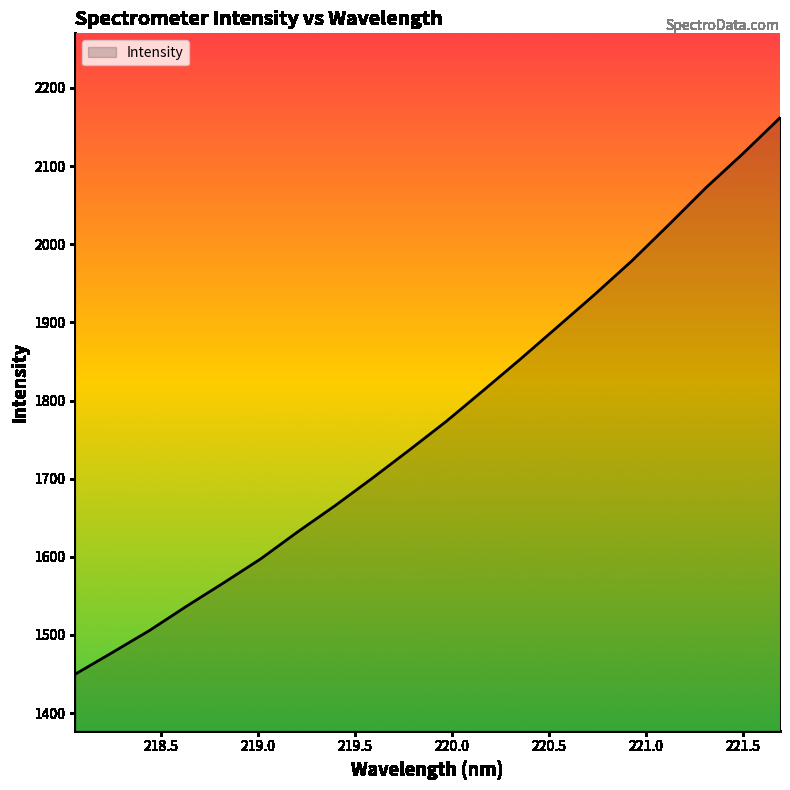

Count the number of values greater than 1773.

10